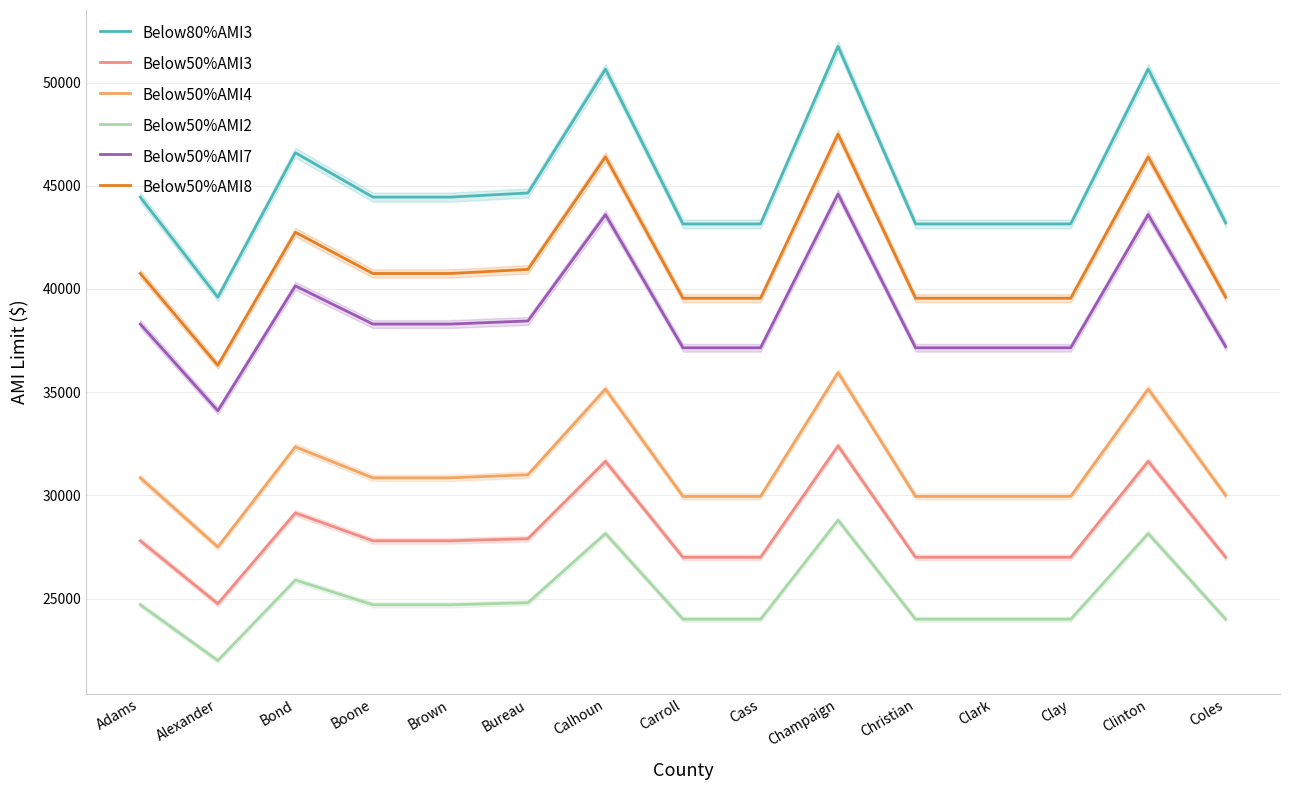

What is the difference between the maximum and minimum values in the Below50%AMI2 series?

6800